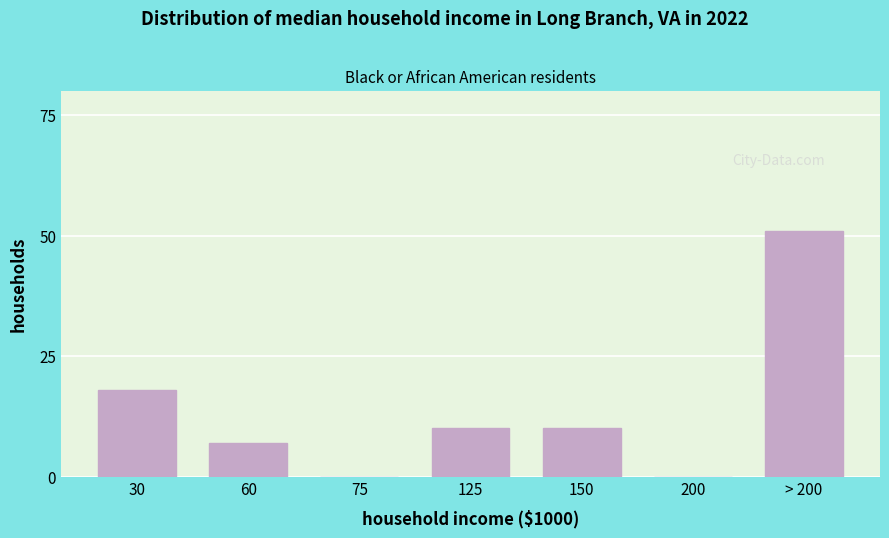

Reading left to right, extract all data points from this chart.

30=18	60=7	75=0	125=10	150=10	200=0	> 200=51